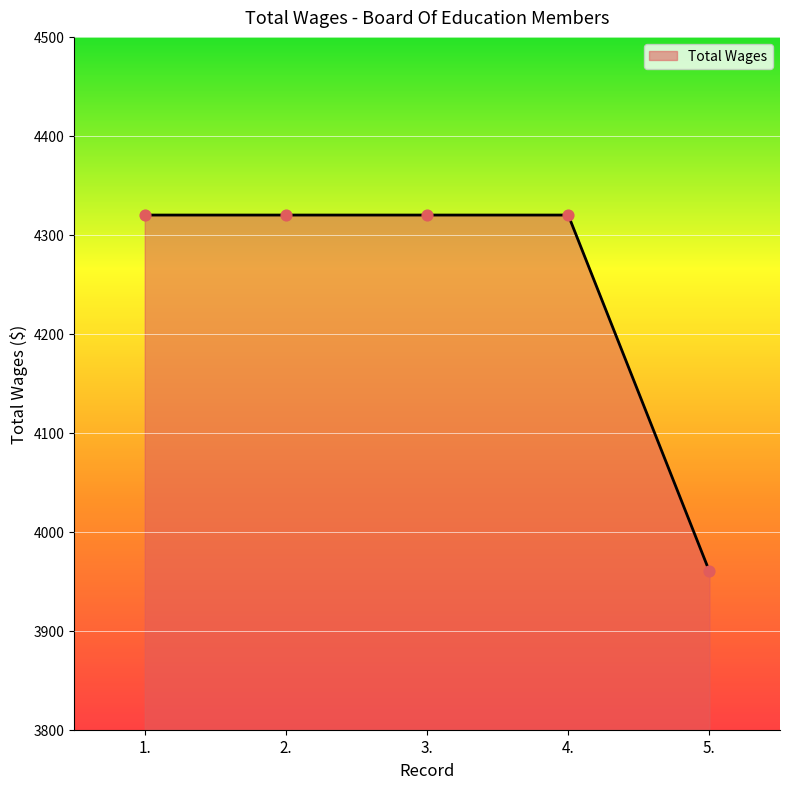

What is the change in value from 3. to 5.?

-360